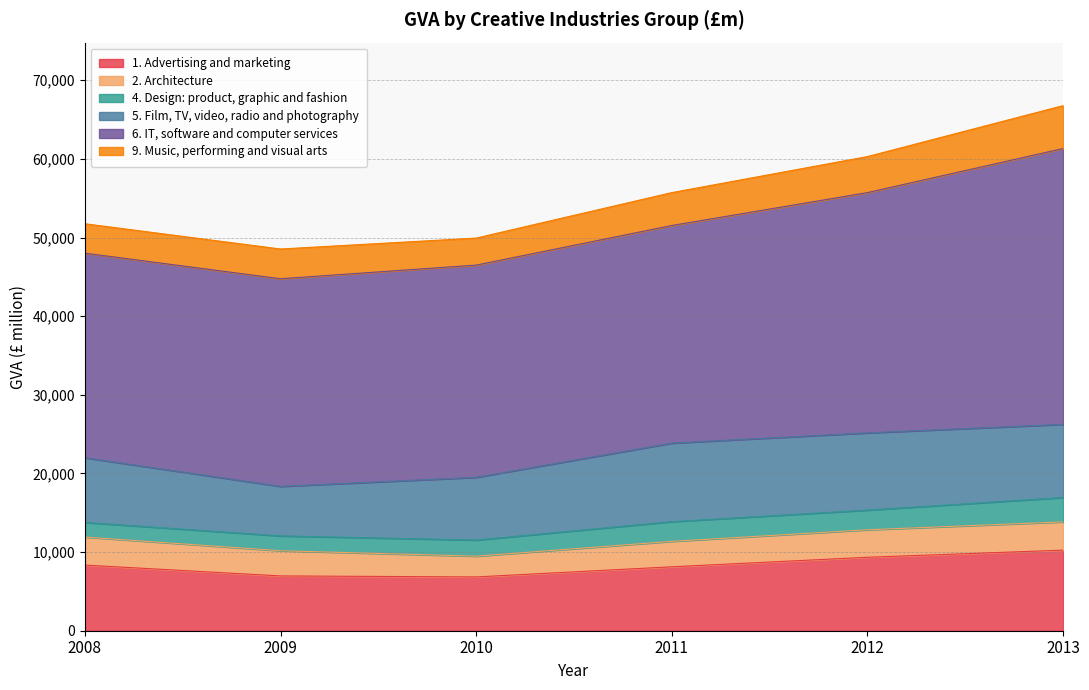

What is the value of the 6. IT, software and computer services point at the 2nd from the left?

26403